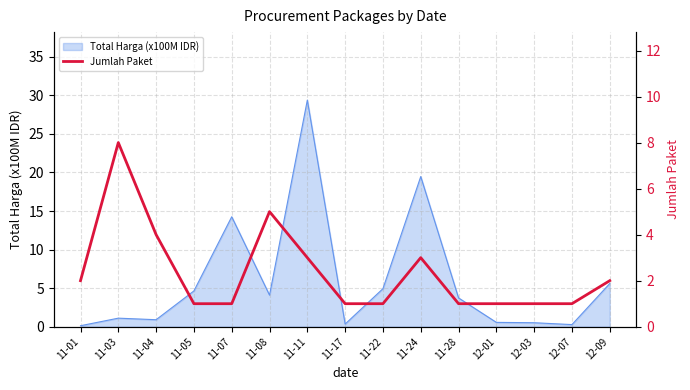

Reading left to right, what are all the values shown in this chart?

11-01=2	11-03=8	11-04=4	11-05=1	11-07=1	11-08=5	11-11=3	11-17=1	11-22=1	11-24=3	11-28=1	12-01=1	12-03=1	12-07=1	12-09=2